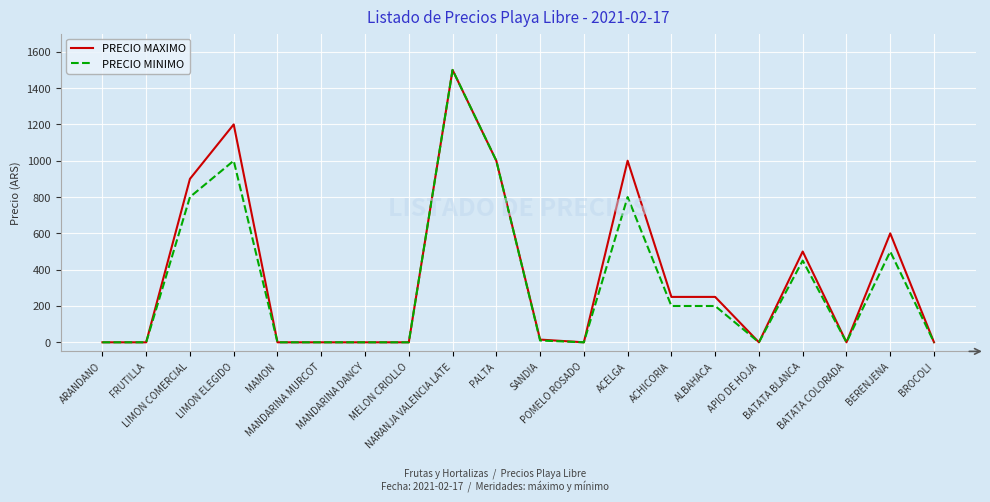

What is the maximum value for PRECIO MAXIMO?

1500